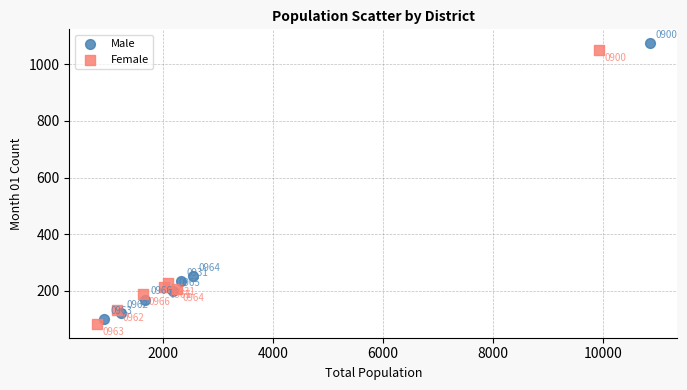

Which series has the largest Y range (max minus min)?

Male